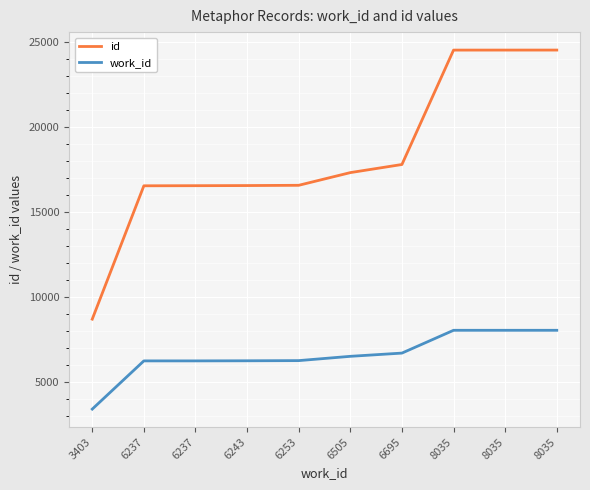

True or false: id and work_id cross at least once.

False